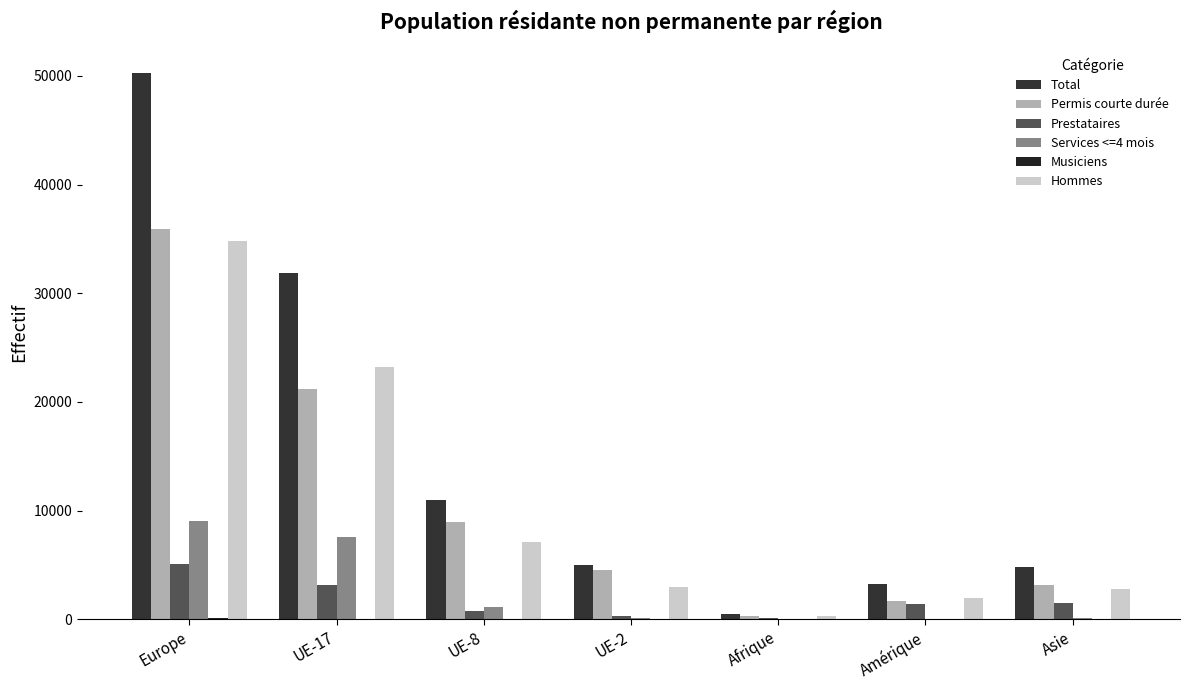

Where is Services <=4 mois nearest to the value 4539?

UE-17